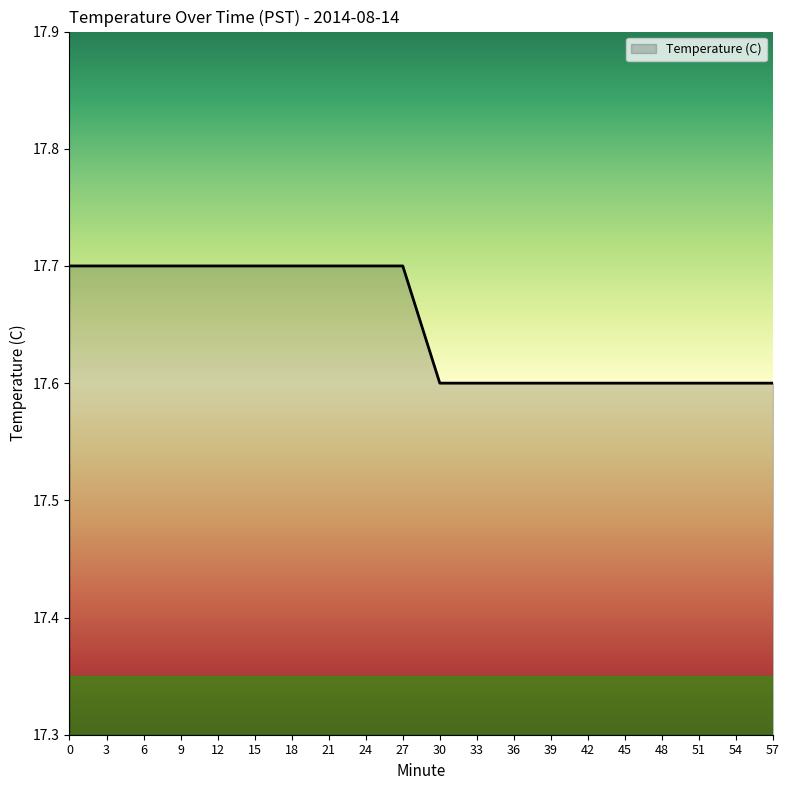

What is the smallest value displayed?

17.6